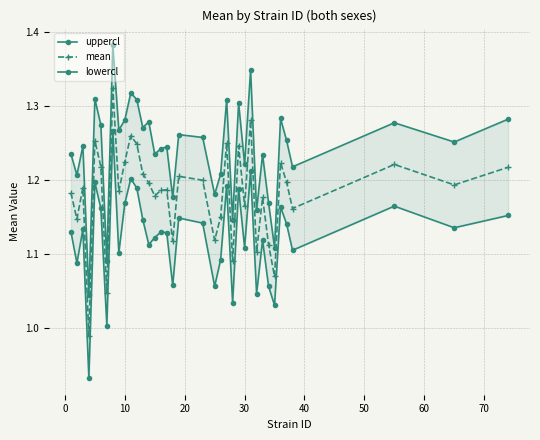

Does the chart have visible grid lines?

Yes